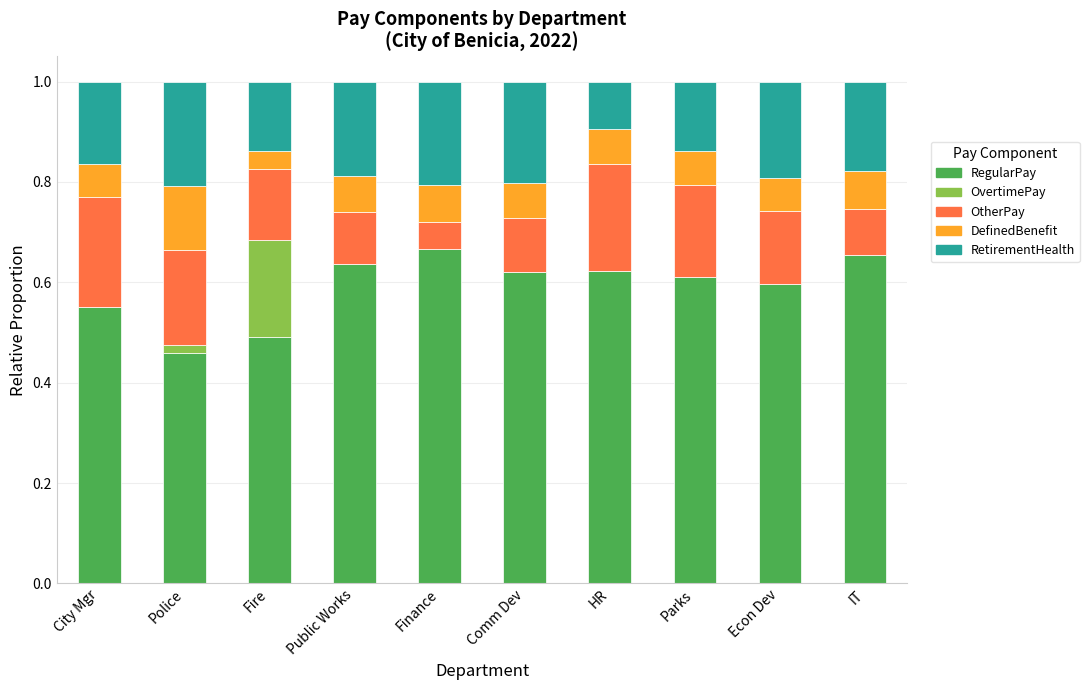

What is the total value across all series at City Mgr?

1.0